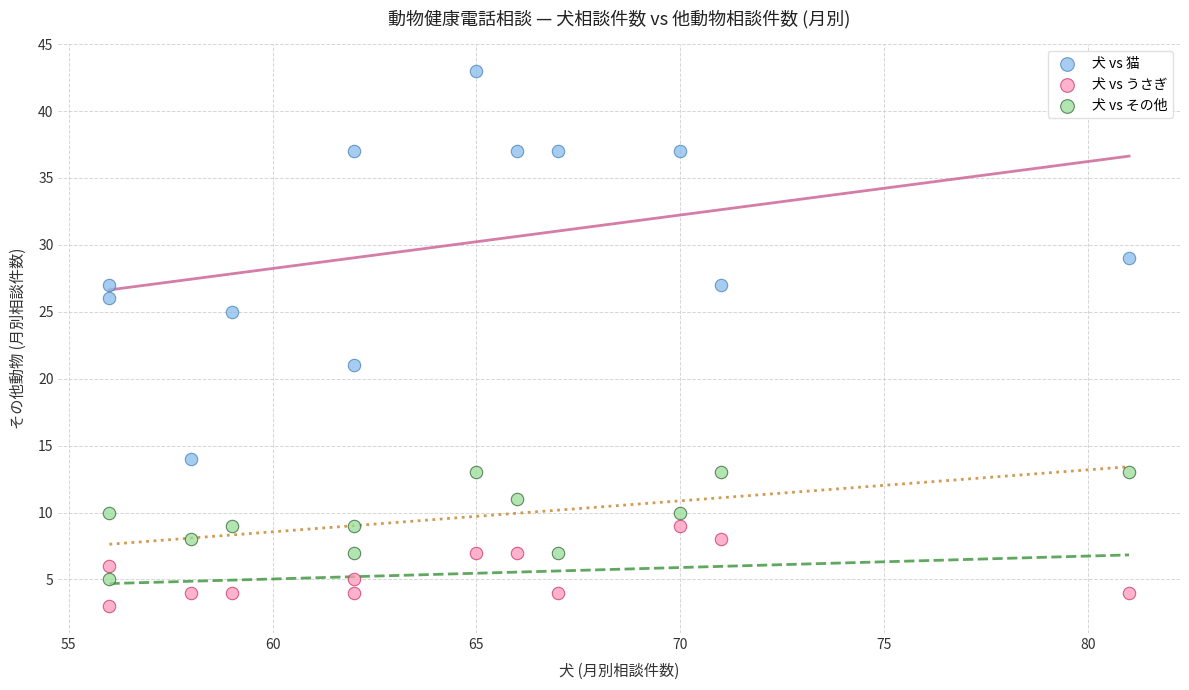

Across all data points, what is the range of Y values (max minus min)?

40